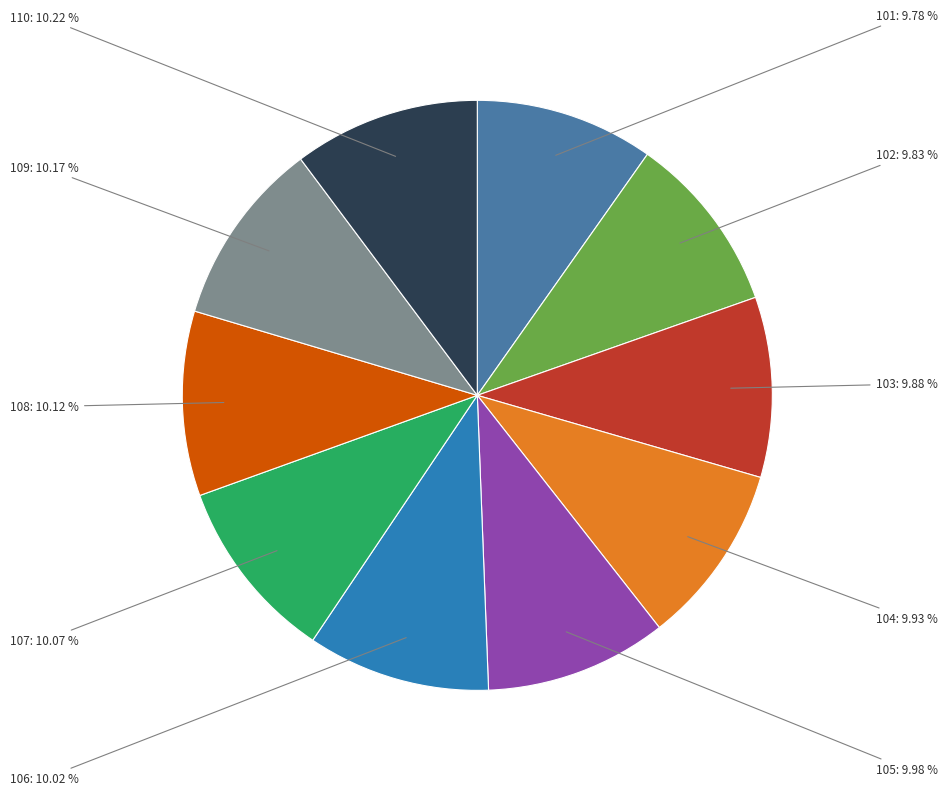

What portion of the pie excludes 106?

90.0%